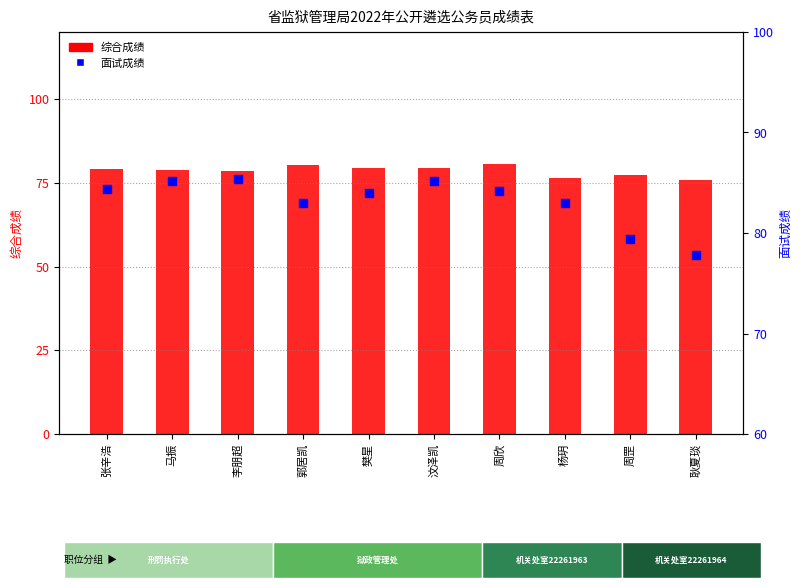

What are all the series names shown in the legend?

综合成绩, 面试成绩